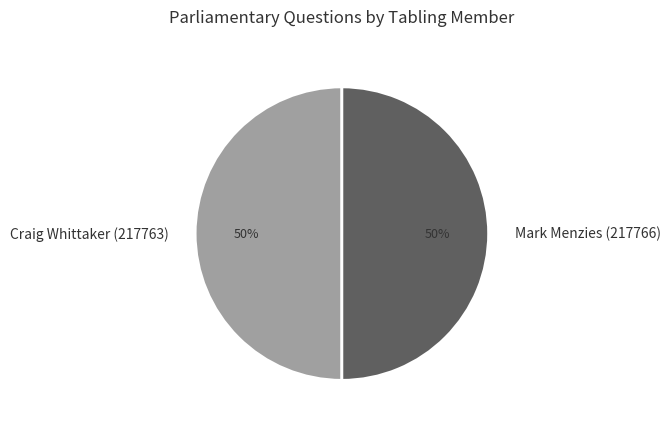

Approximately how many times larger is the value at Craig Whittaker (217763) compared to Mark Menzies (217766)?

1.0